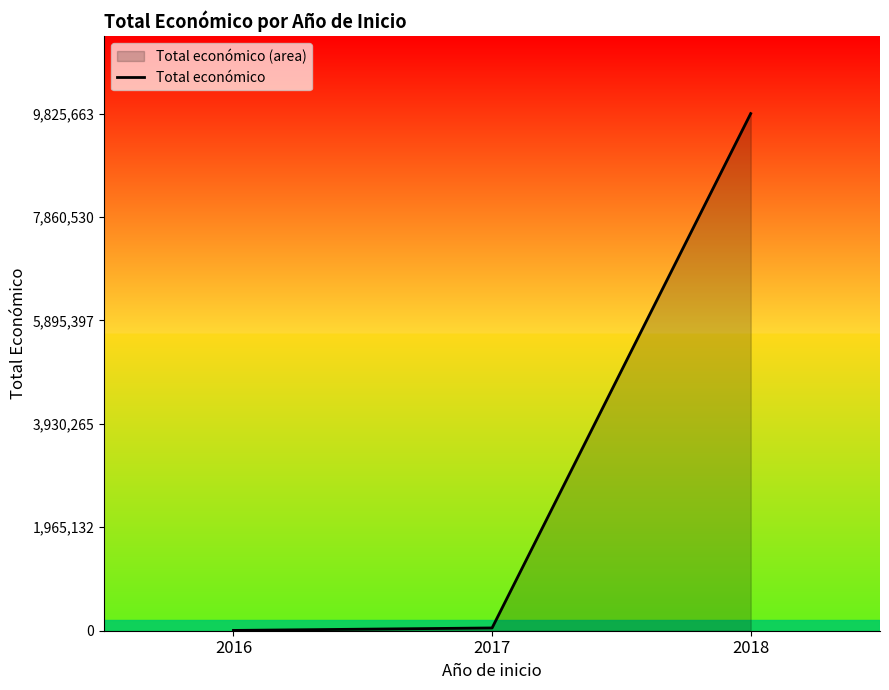

What is the change in value from 2017 to 2018?

+9773237